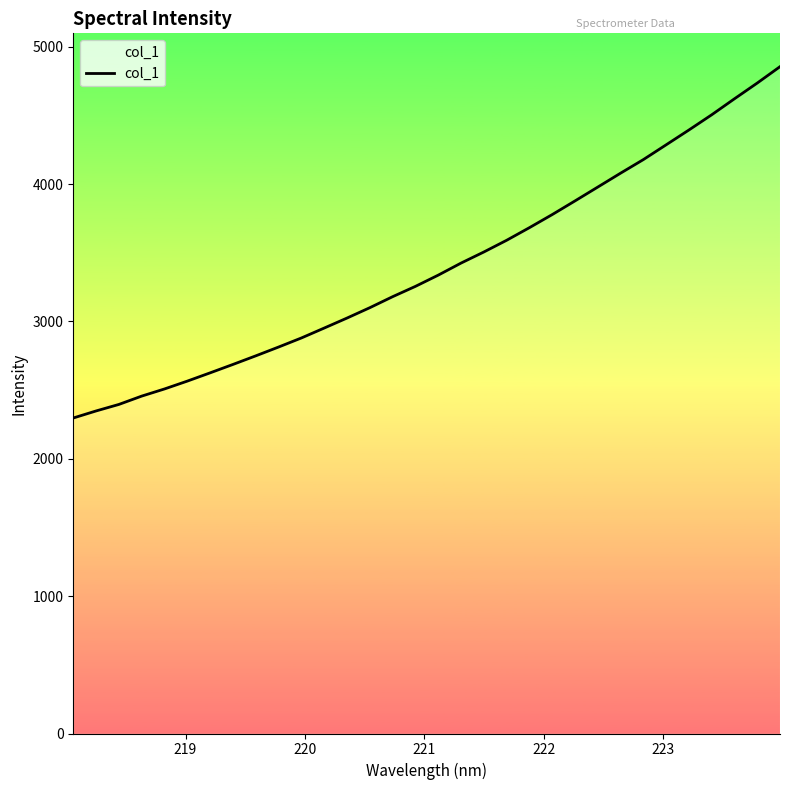

What is the difference between the maximum and minimum values?

2557.5